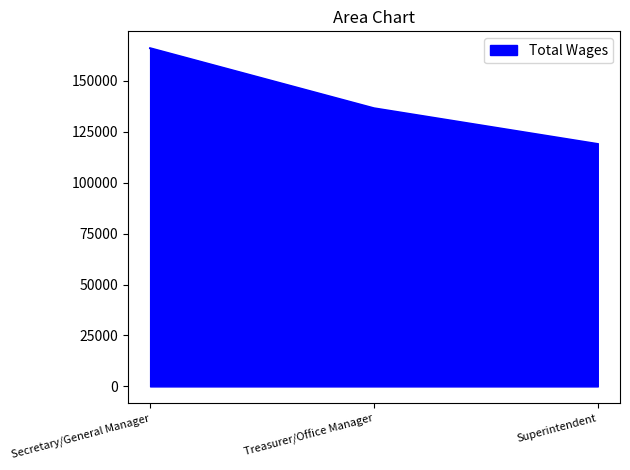

List the labels in order of value, smallest first.

Superintendent, Treasurer/Office Manager, Secretary/General Manager